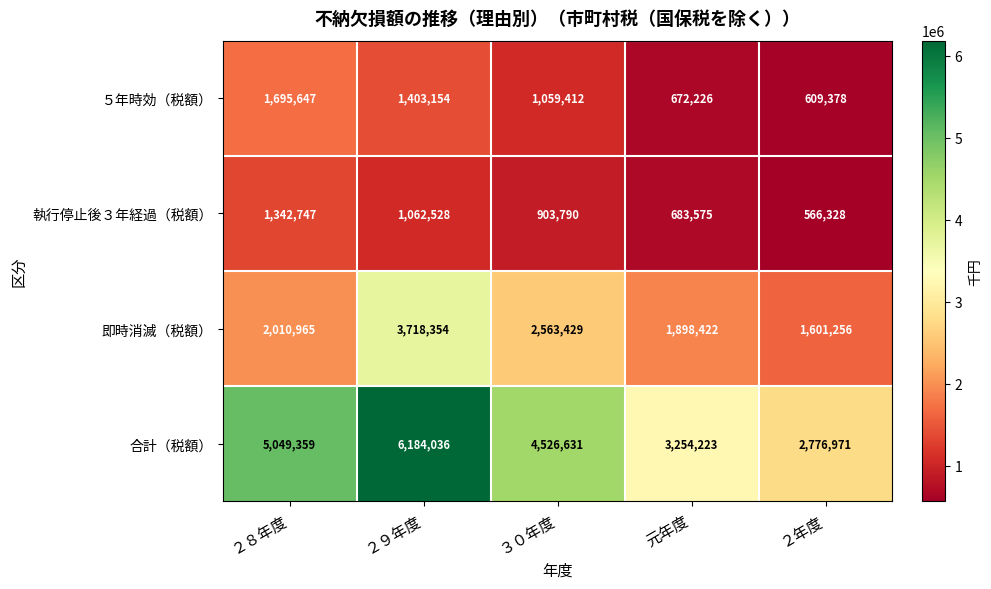

What is the lowest value of the ５年時効（税額） series?

609378